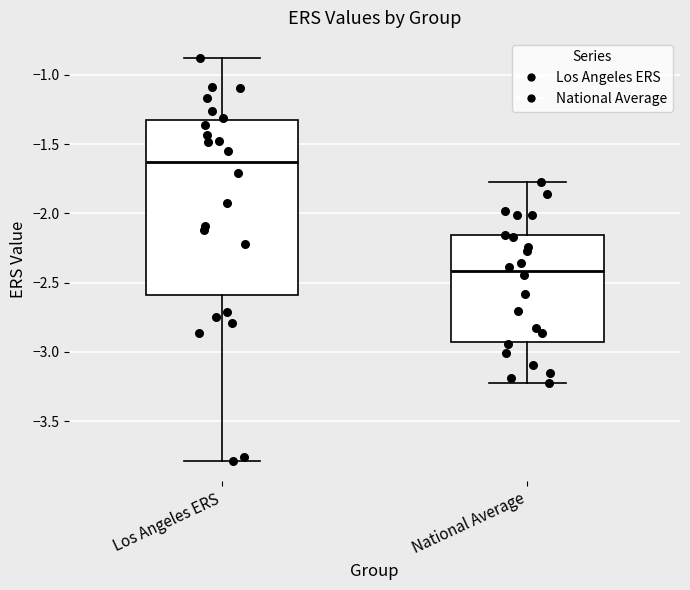

Which box has the lowest median line?

National Average